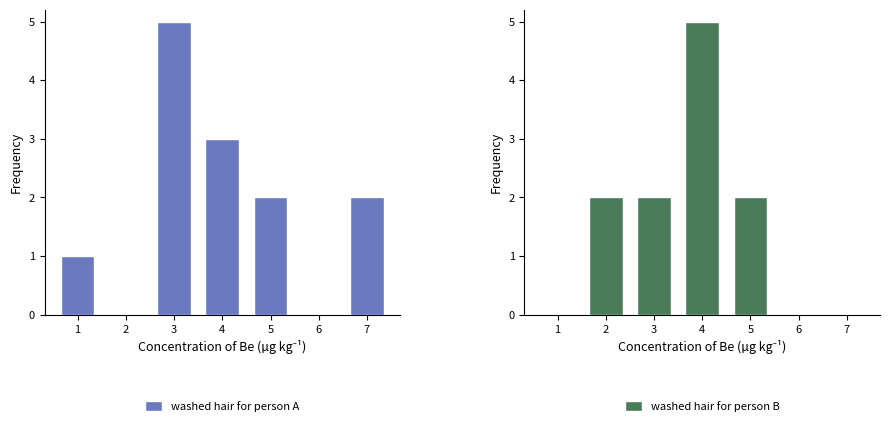

Where does the washed hair for person B series first go above 2?

4